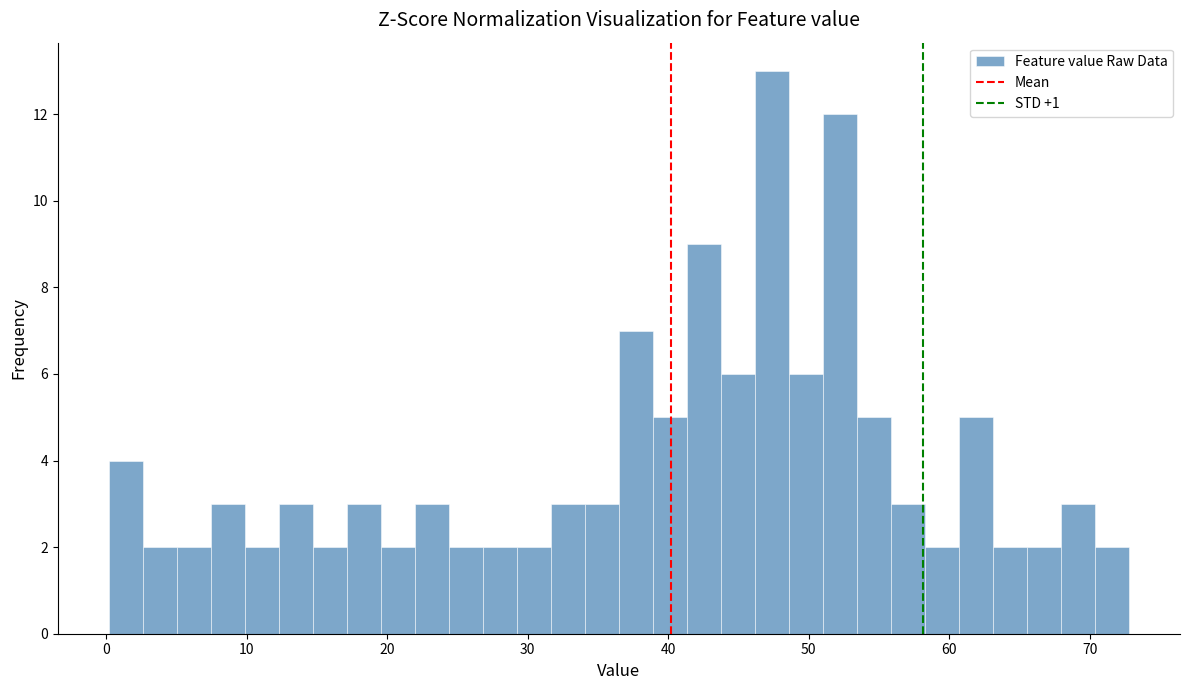

Read against the x-axis, roughly where is the centre of the tallest bar?

47